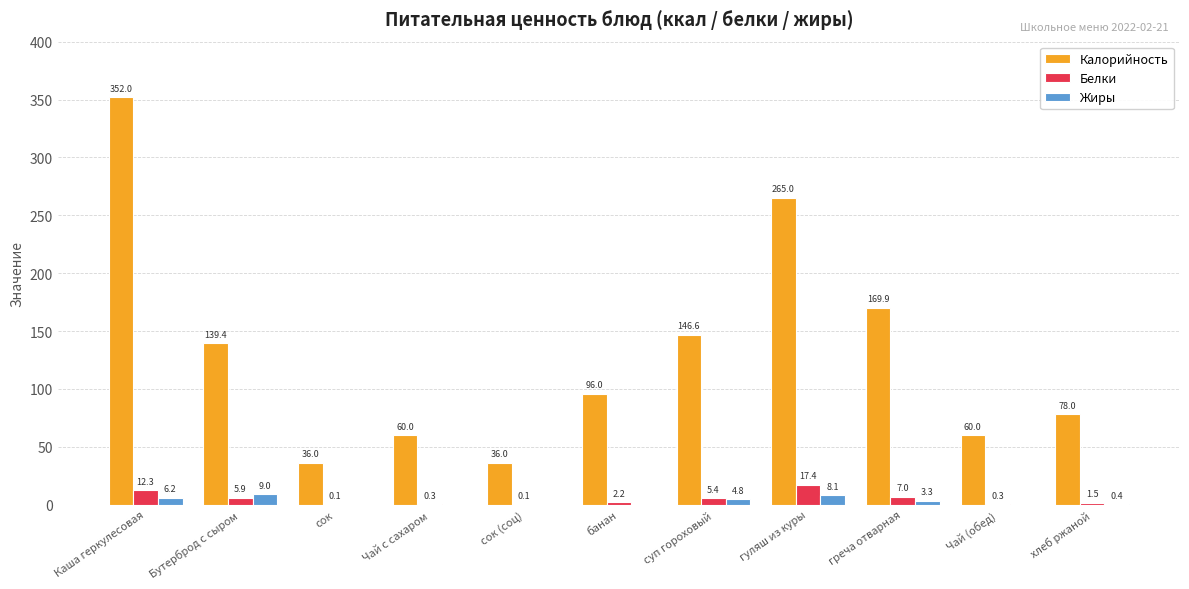

What is the highest value of the Белки series?

17.4